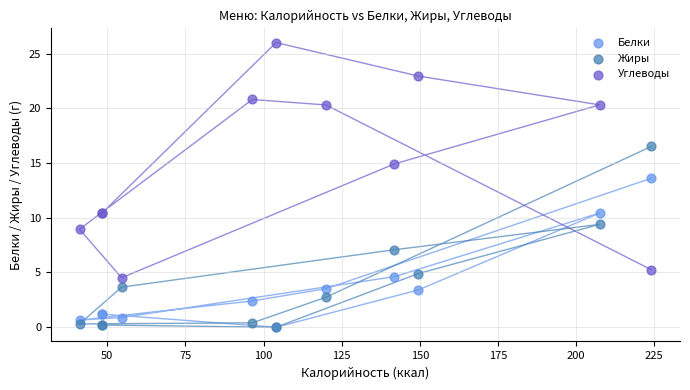

What are all the series names shown in the legend?

Белки, Жиры, Углеводы